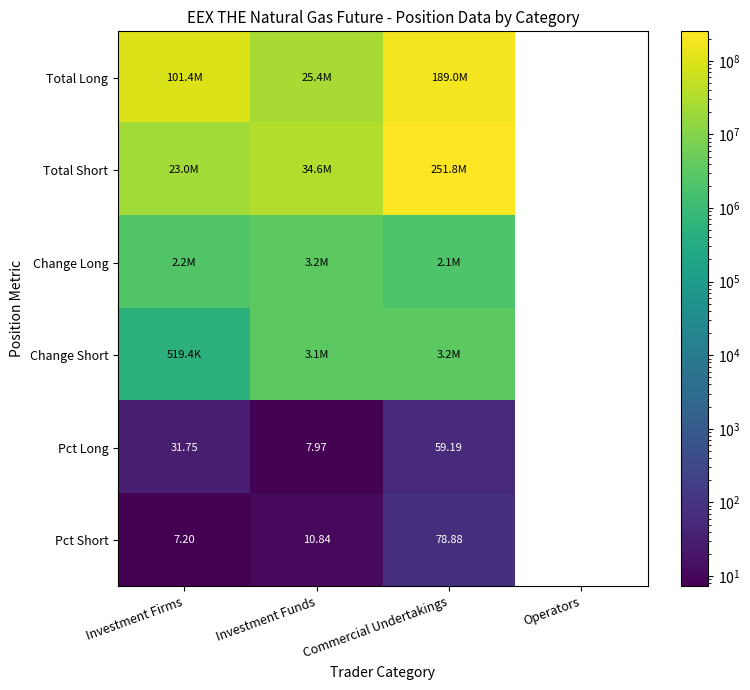

Is the value of Pct Short at Commercial Undertakings greater than the value of Total Long at Operators?

No